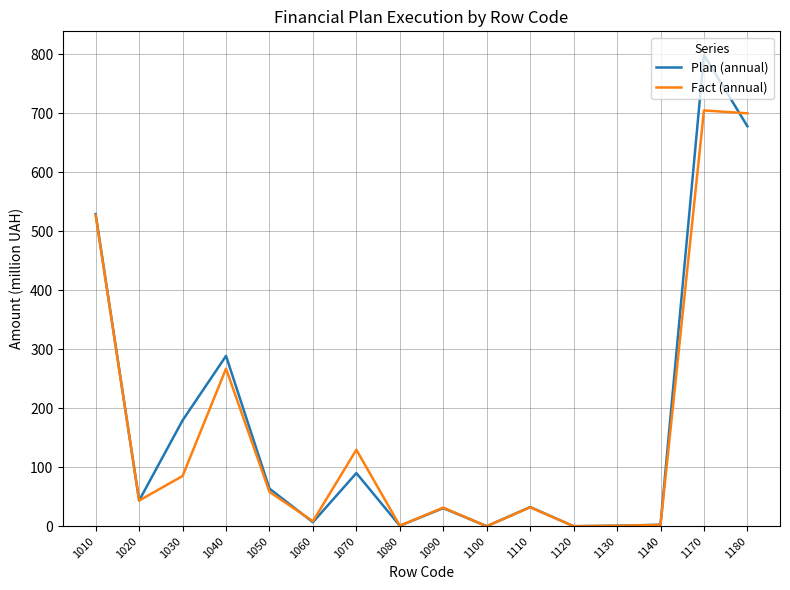

Is it true that Fact (annual) equals 705.0 at 1170?

True